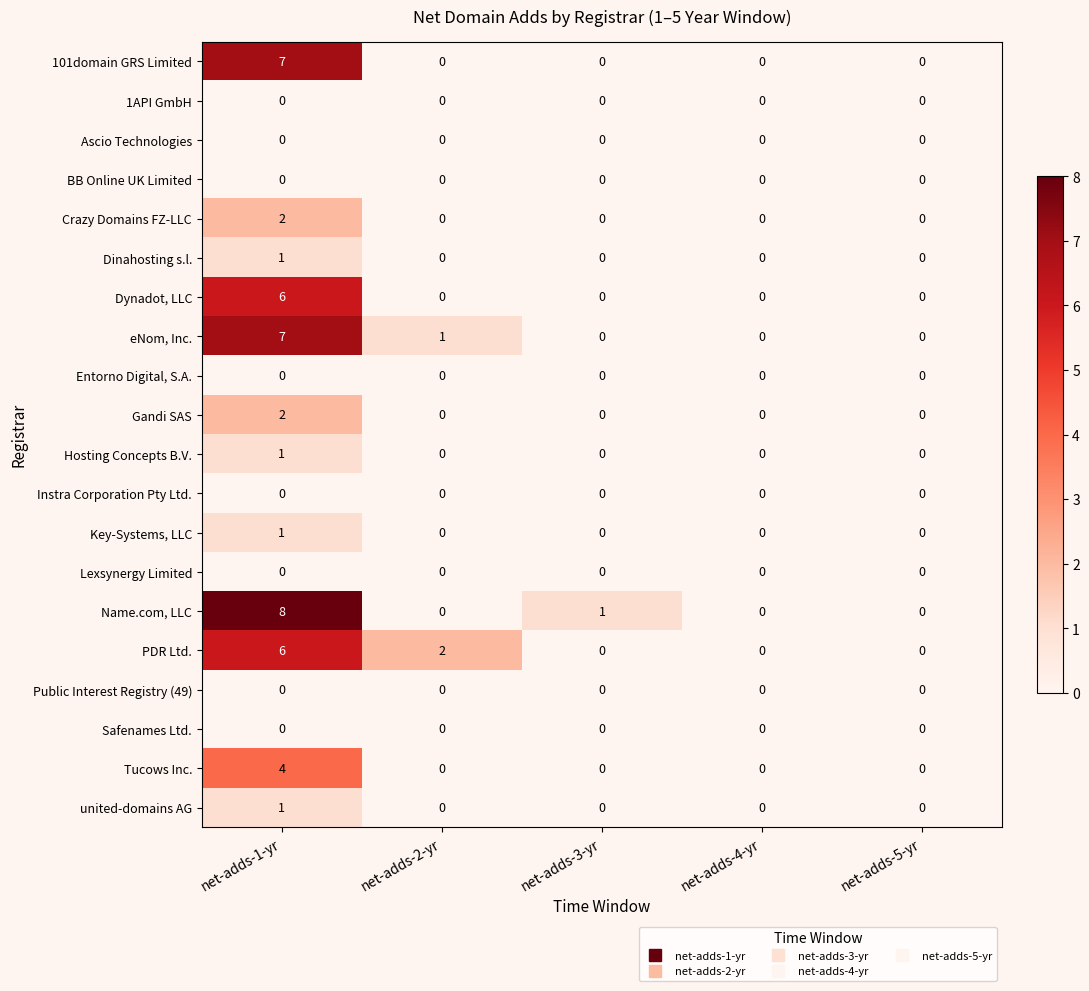

What is the difference between the maximum and minimum values in the 101domain GRS Limited series?

7